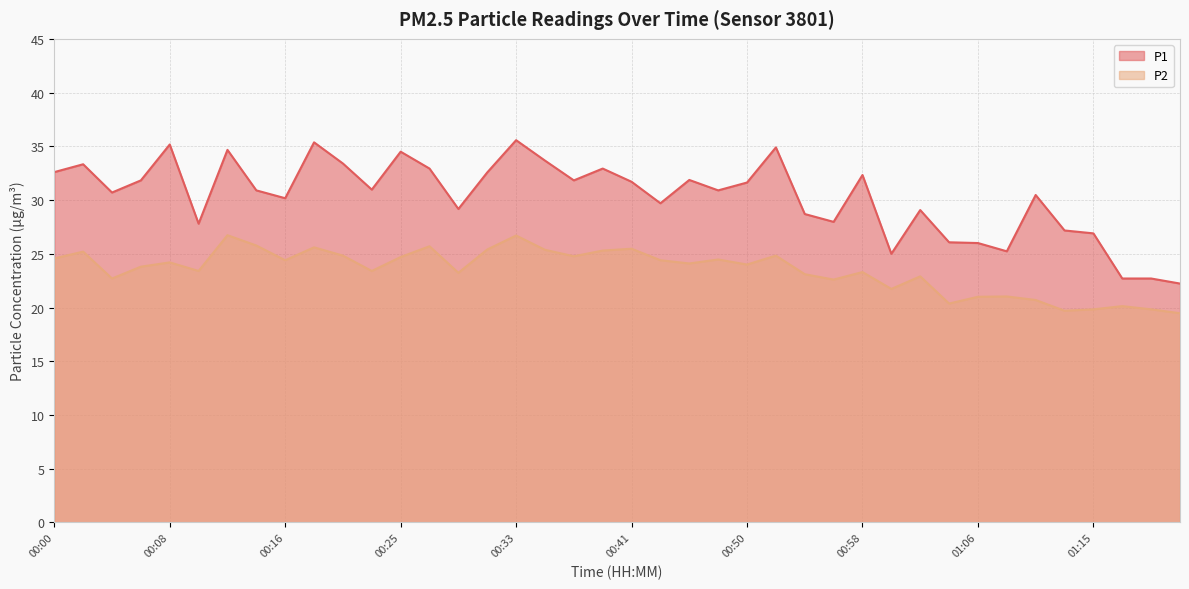

Rank the series by their average value, from lowest to highest.

P2, P1